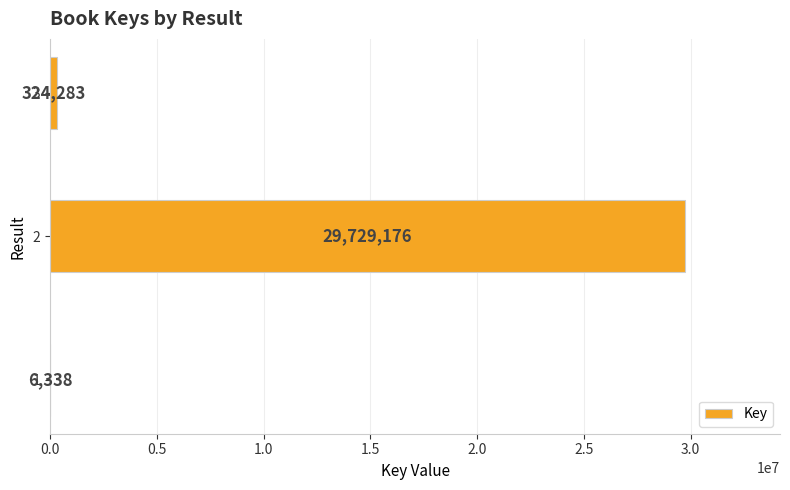

Which has a higher value, 1 or 3?

3